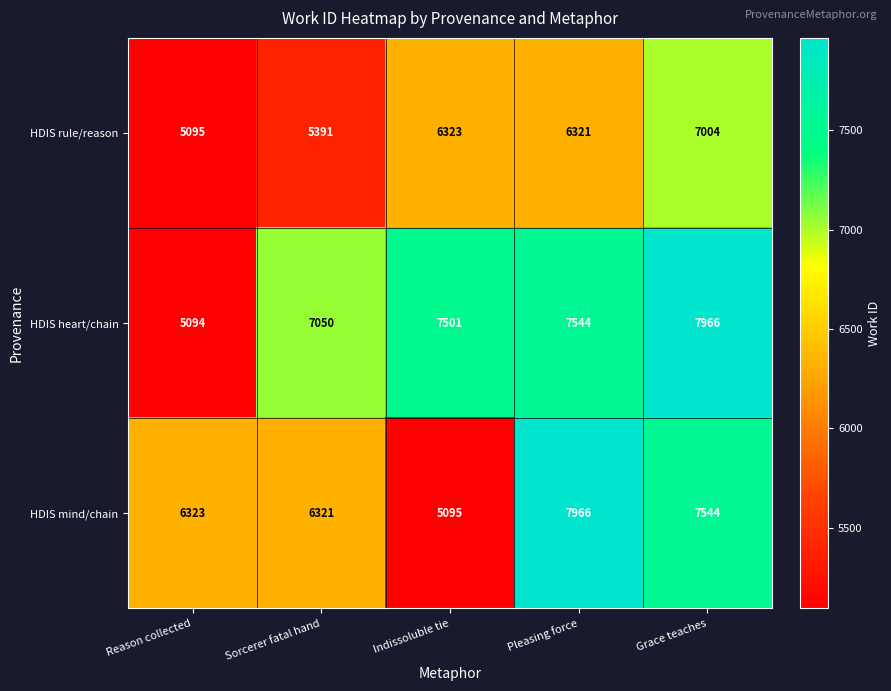

The value of HDIS heart/chain at Reason collected is 5094. True or false?

True